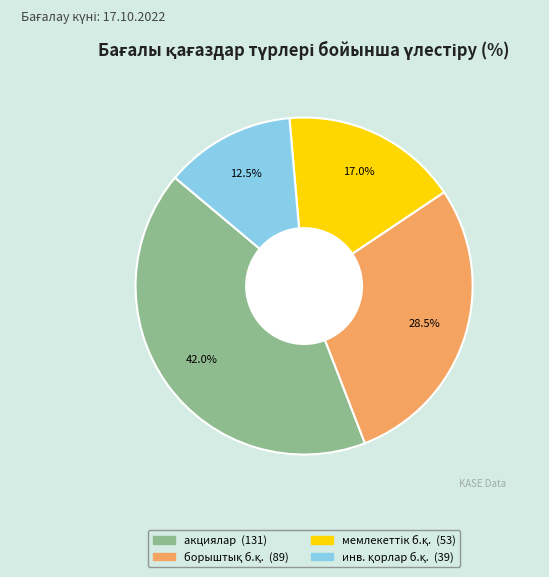

Is there any slice that represents more than half of the pie?

No